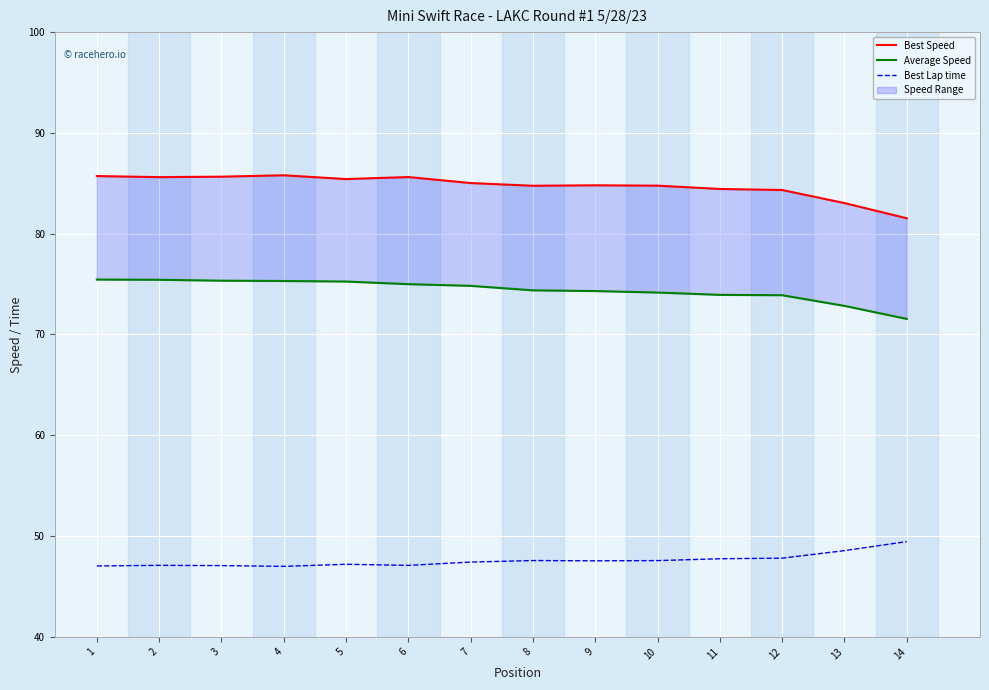

Reading right to left, extract all data points from this chart.

Best Speed: 81.5	83.0	84.3	84.4	84.8	84.8	84.8	85.0	85.6	85.4	85.8	85.7	85.6	85.7
Average Speed: 71.5	72.8	73.9	73.9	74.2	74.3	74.4	74.8	75.0	75.3	75.3	75.3	75.4	75.4
Best Lap time: 49.5	48.6	47.8	47.8	47.6	47.5	47.6	47.4	47.1	47.2	47.0	47.1	47.1	47.0